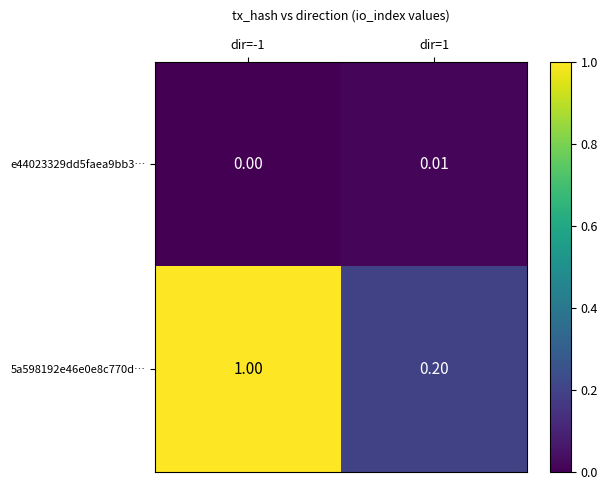

Is the value of e44023329dd5faea9bb3… at dir=1 greater than the value of 5a598192e46e0e8c770d… at dir=-1?

No